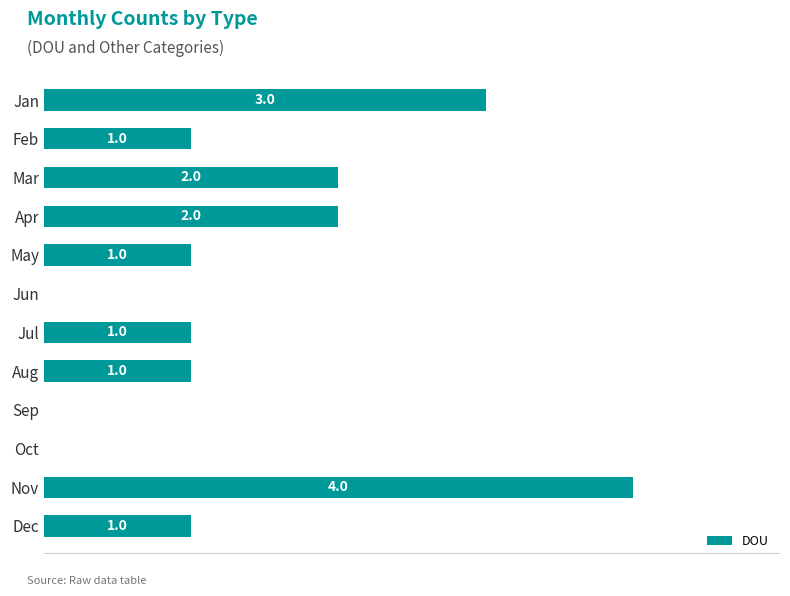

Between Aug and Sep, which is larger?

Aug